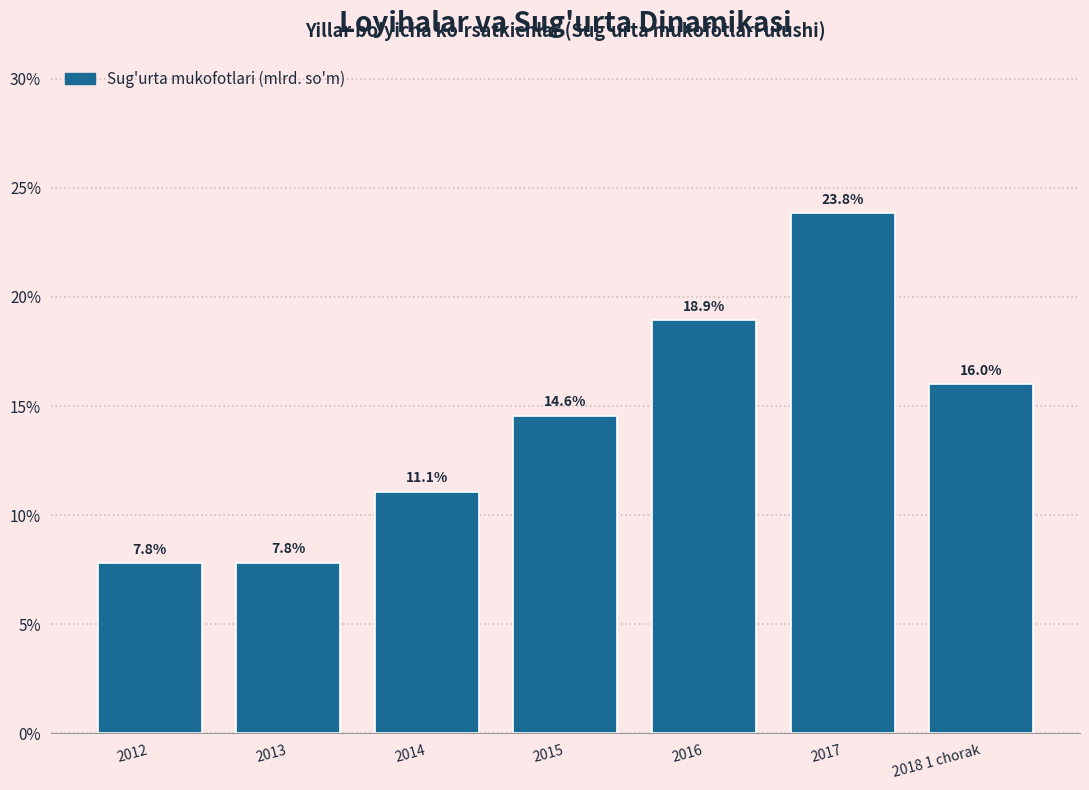

Reading left to right, what are all the values shown in this chart?

2012=7.8	2013=7.8	2014=11.1	2015=14.6	2016=18.9	2017=23.8	2018 1 chorak=16.0